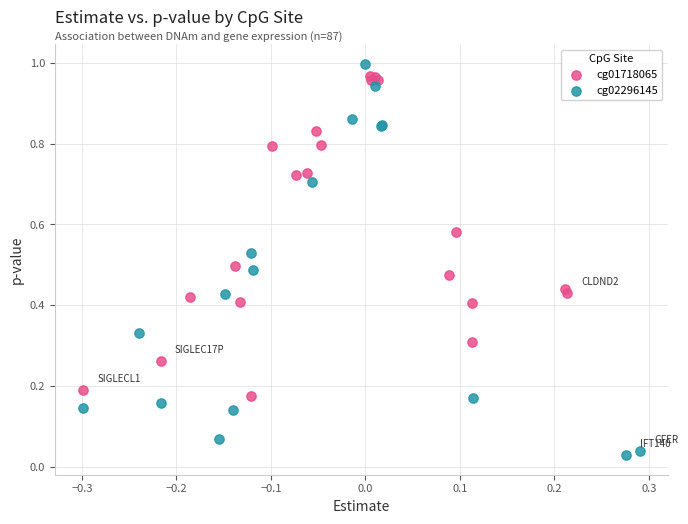

Which series has the largest Y range (max minus min)?

cg02296145